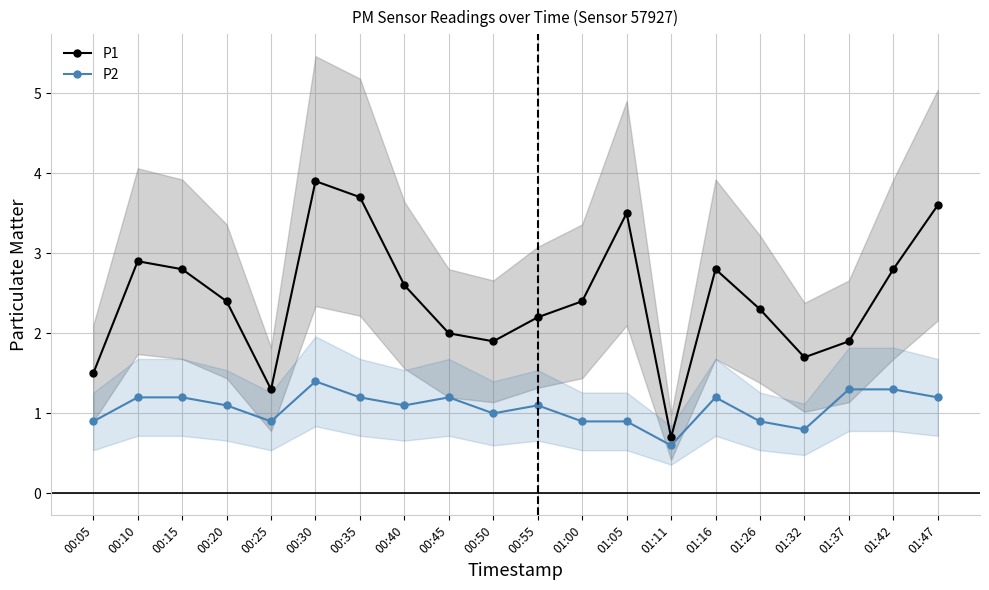

How many lines are shown in the chart?

2